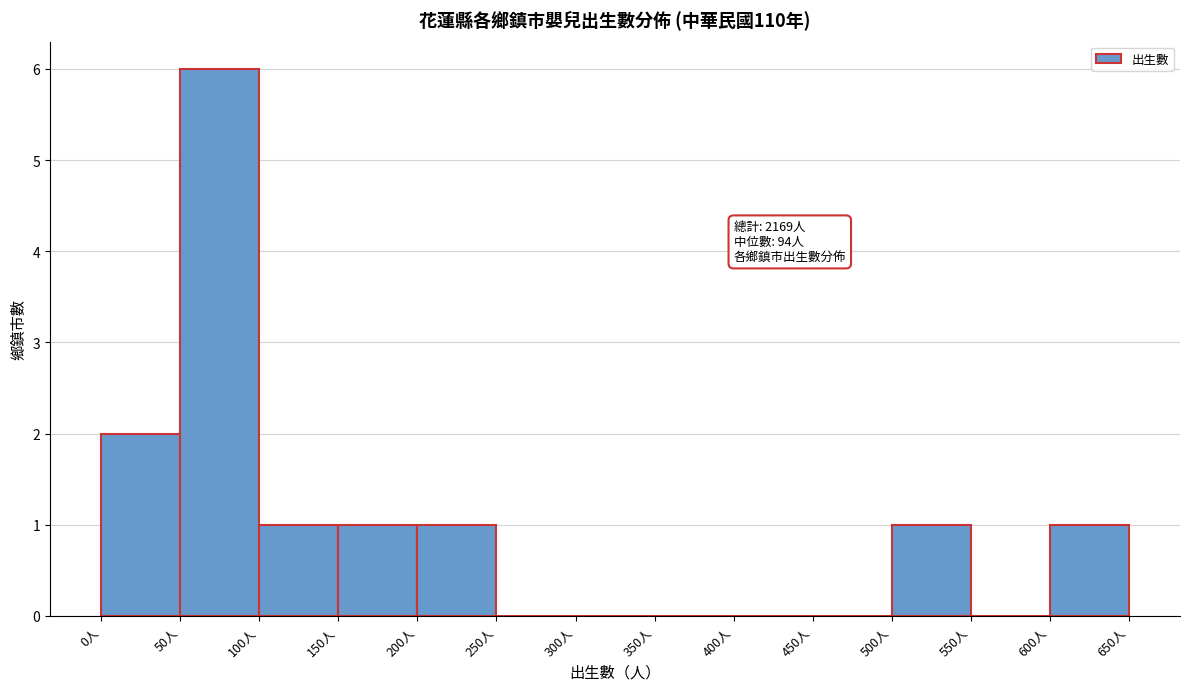

Over which range of the x-axis is the bar tallest?

50 to 100